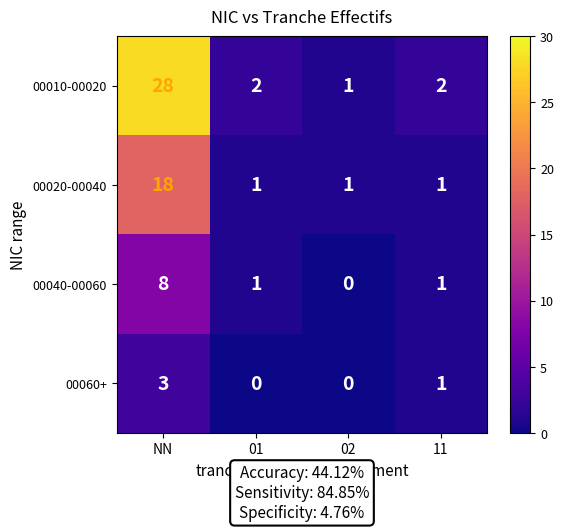

Rank the series by their maximum value, from highest to lowest.

00010-00020, 00020-00040, 00040-00060, 00060+